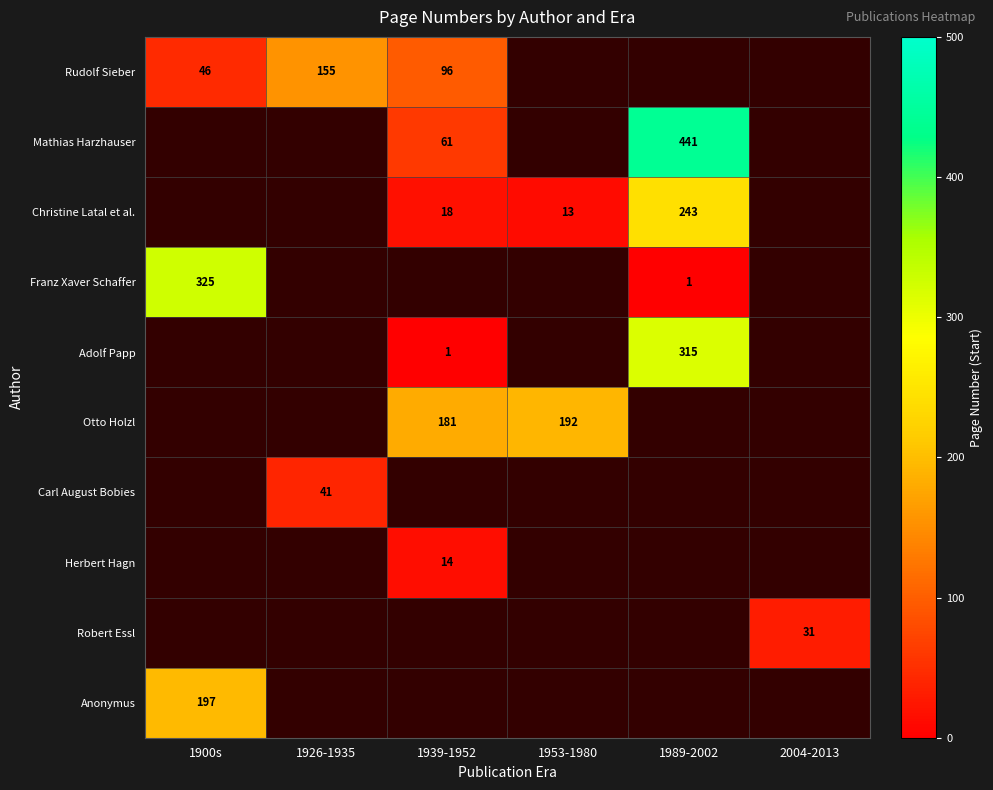

Is it true that Herbert Hagn equals 20 at 1939-1952?

False